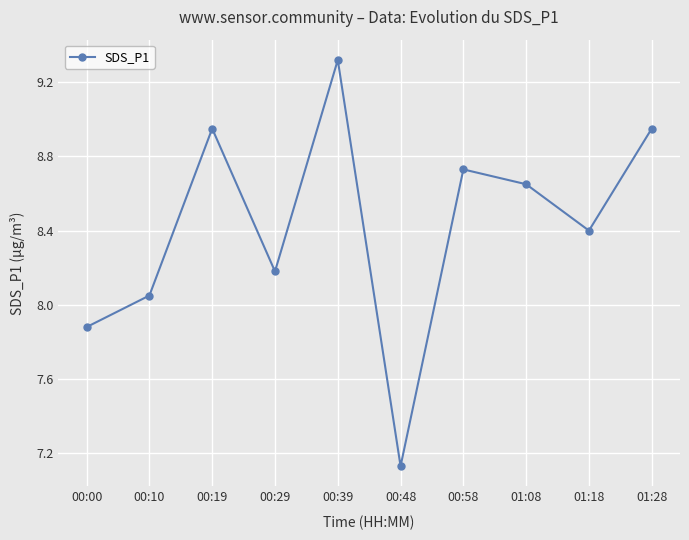

The value at 01:18 is 1.9. True or false?

False